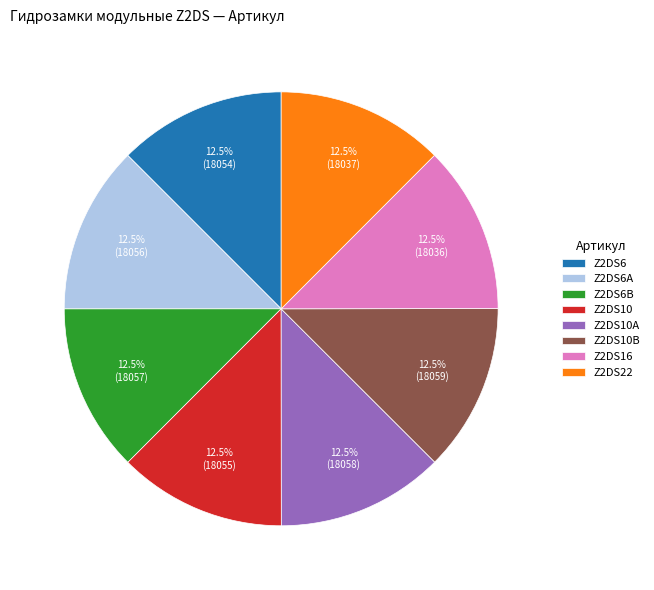

Is there a majority slice in this chart?

No